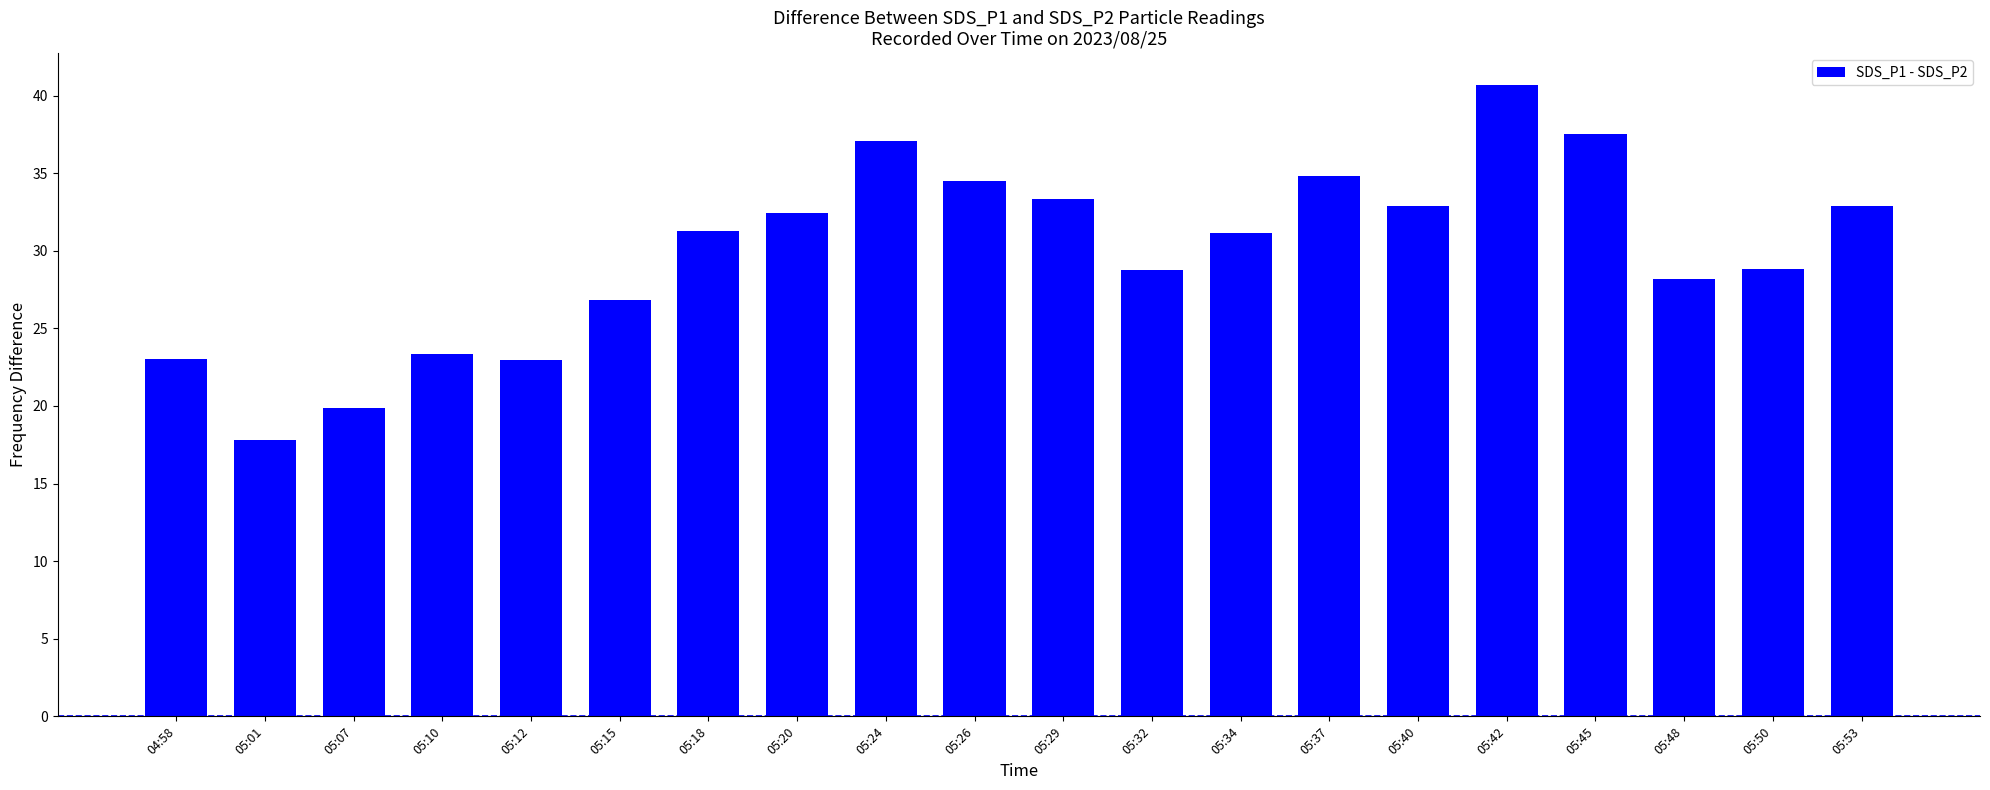

Is it true that the value at 05:48 is 28.2?

True